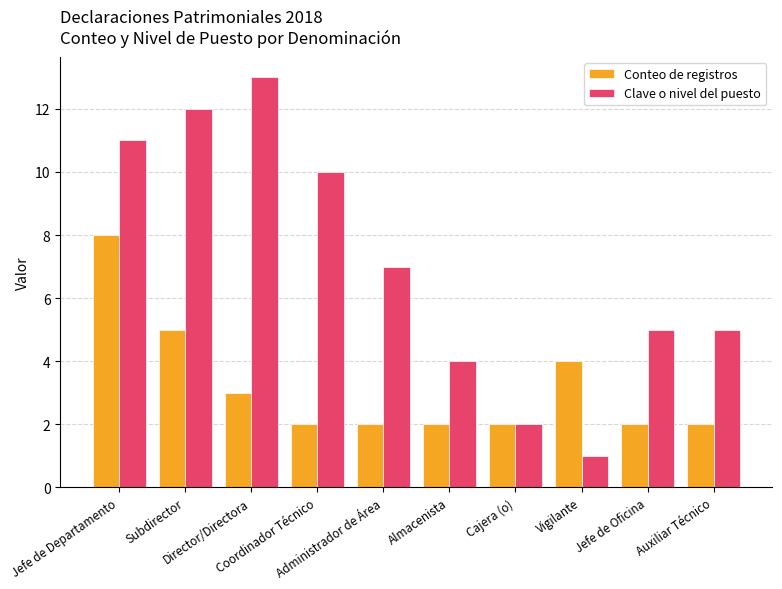

What is the average value of the Clave o nivel del puesto series?

7